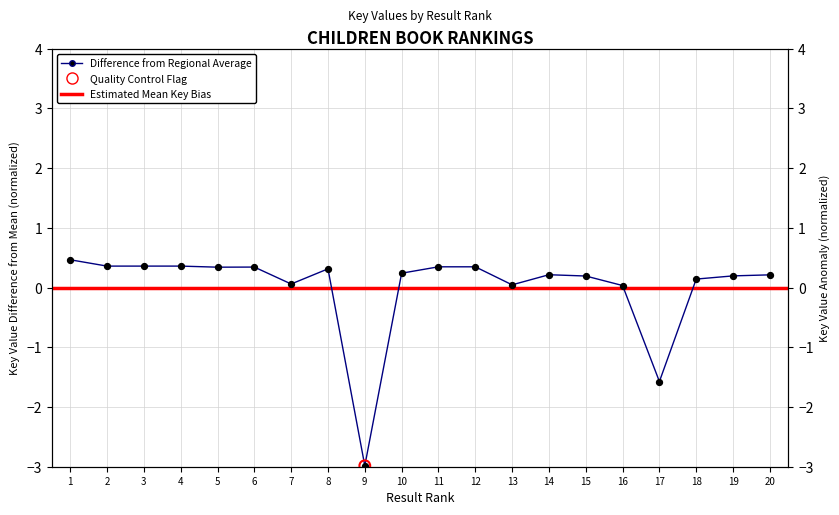

What is the change in value from 3 to 19?

-0.2